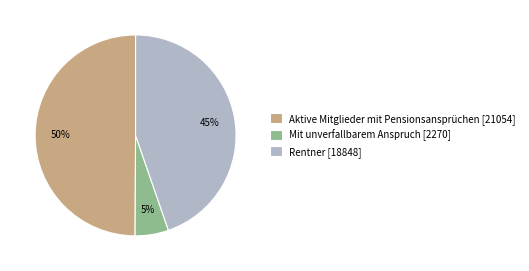

What percentage is the Aktive Mitglieder mit Pensionsansprüchen slice, to the nearest percent?

50%